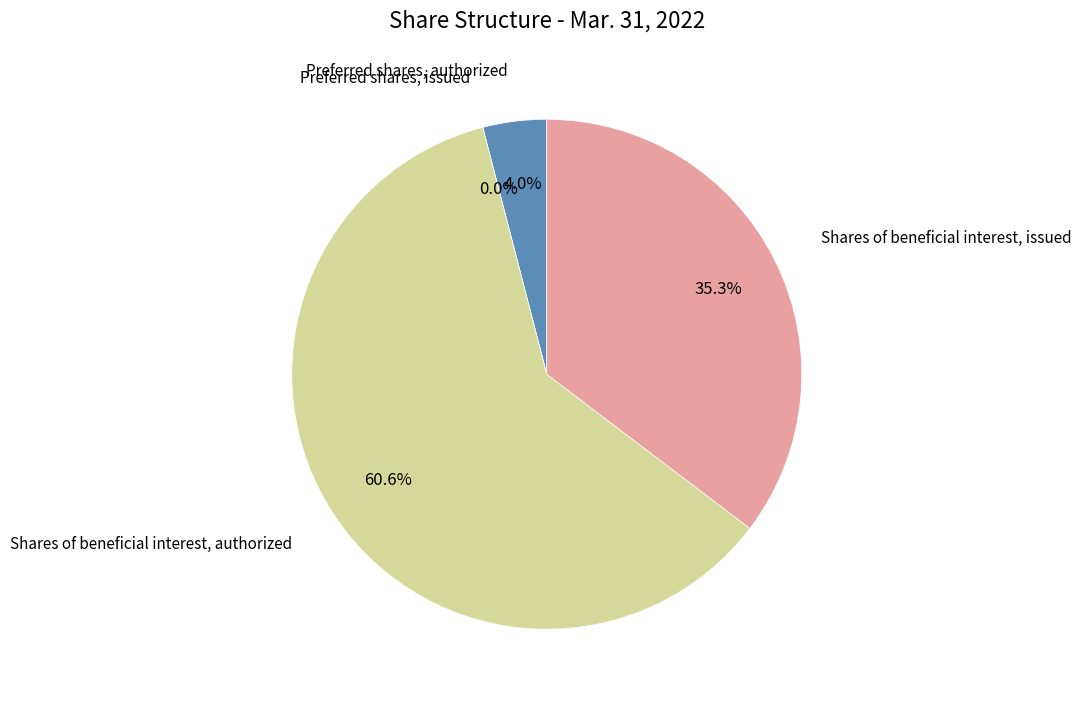

Rank the categories by value from lowest to highest.

Preferred shares, issued, Preferred shares, authorized, Shares of beneficial interest, issued, Shares of beneficial interest, authorized